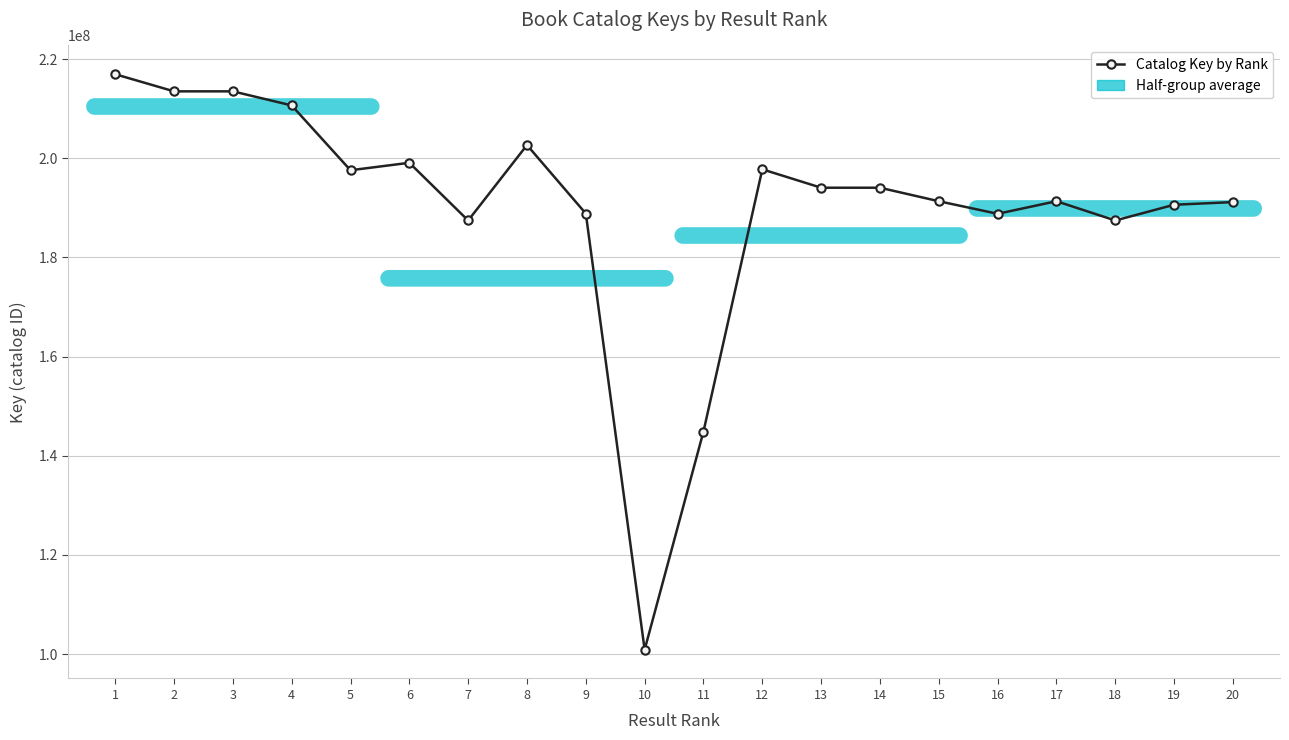

Which category has the lowest value across all series?

10